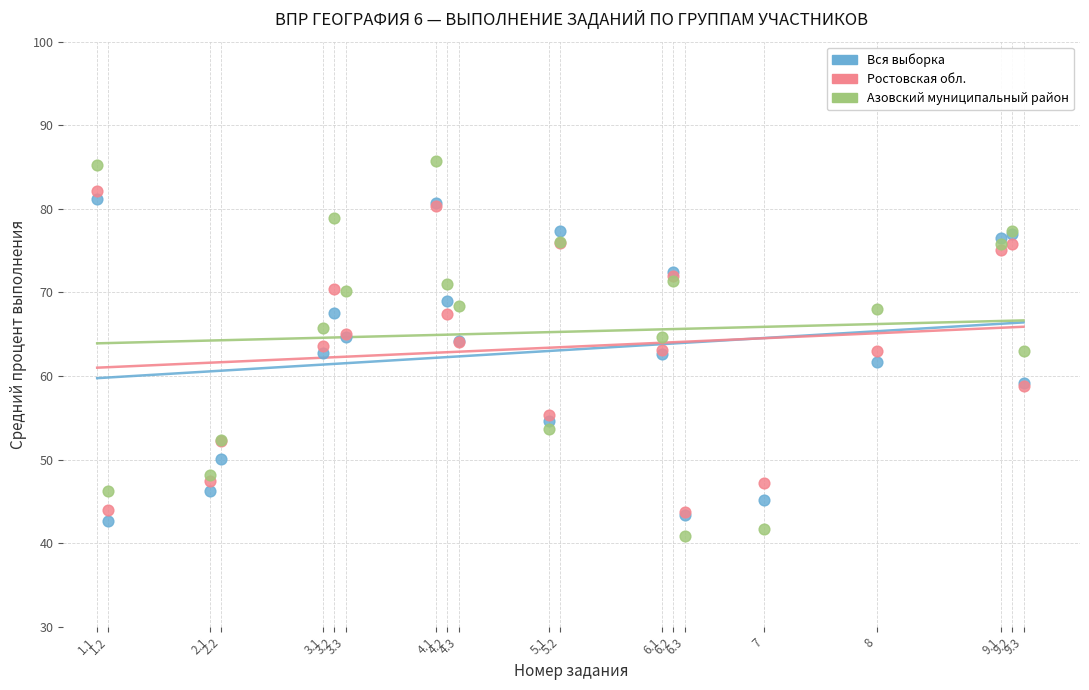

What are all the series names shown in the legend?

Вся выборка, Ростовская обл., Азовский муниципальный район